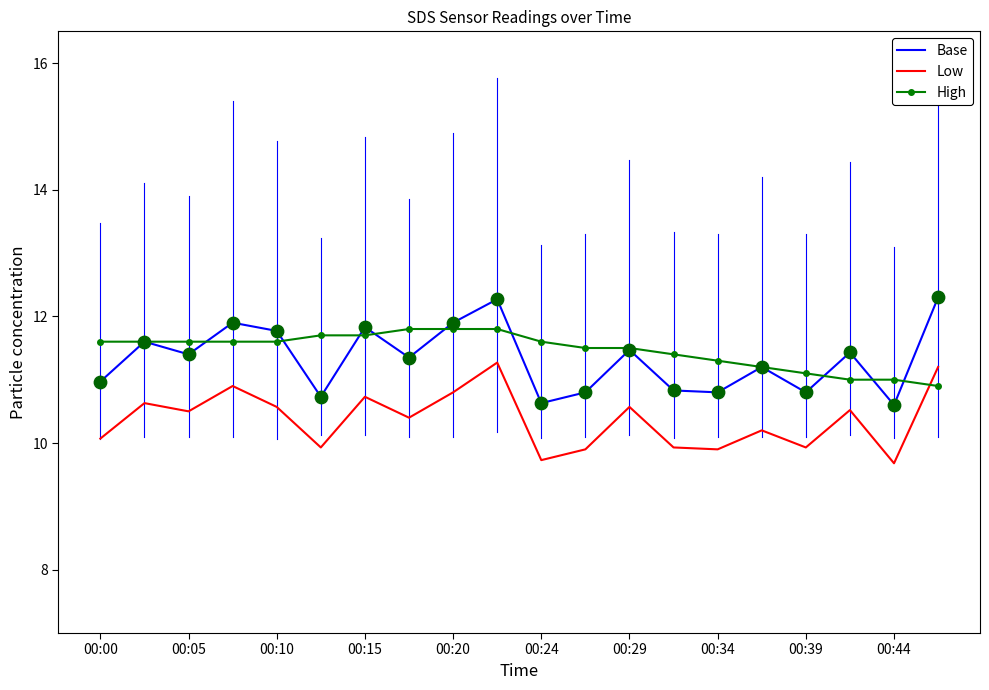

Which series has the largest range (max minus min)?

Base